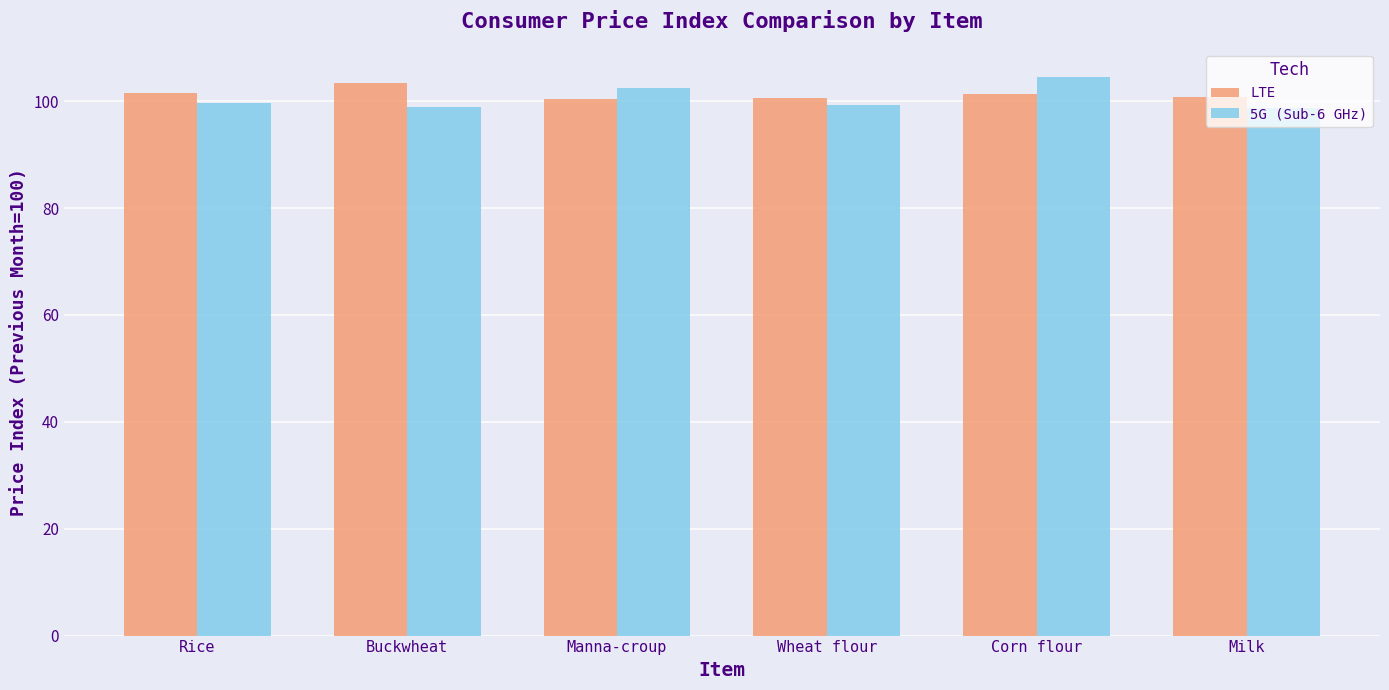

Is the value of 5G (Sub-6 GHz) at Buckwheat greater than the value of LTE at Wheat flour?

No